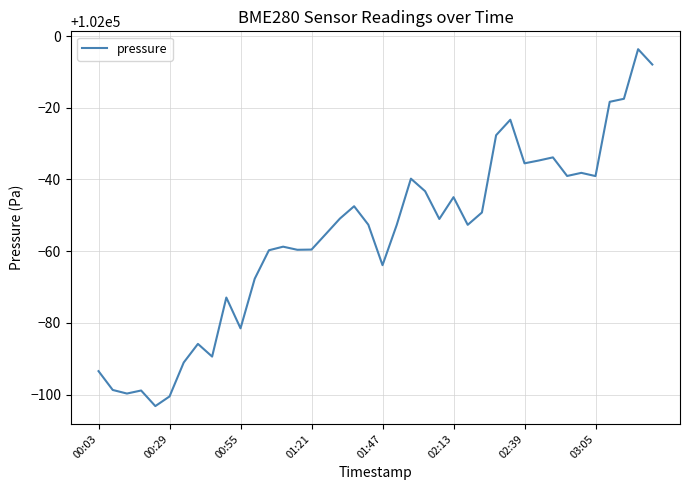

Count the number of categories in the chart.

40